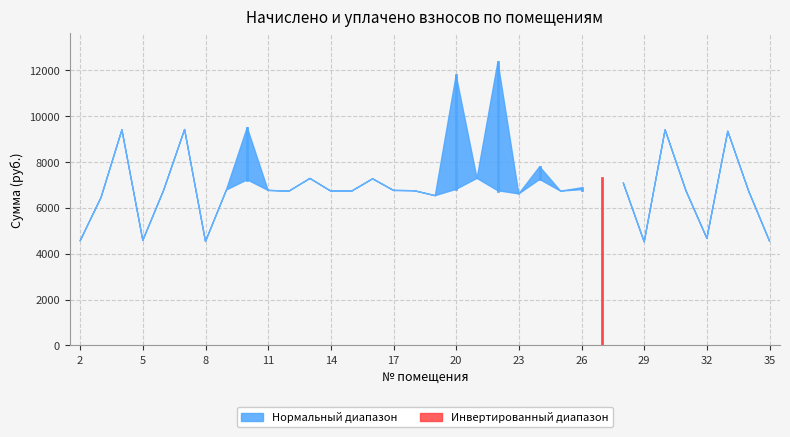

The value of уплачено at 26 is 6869.1. True or false?

True